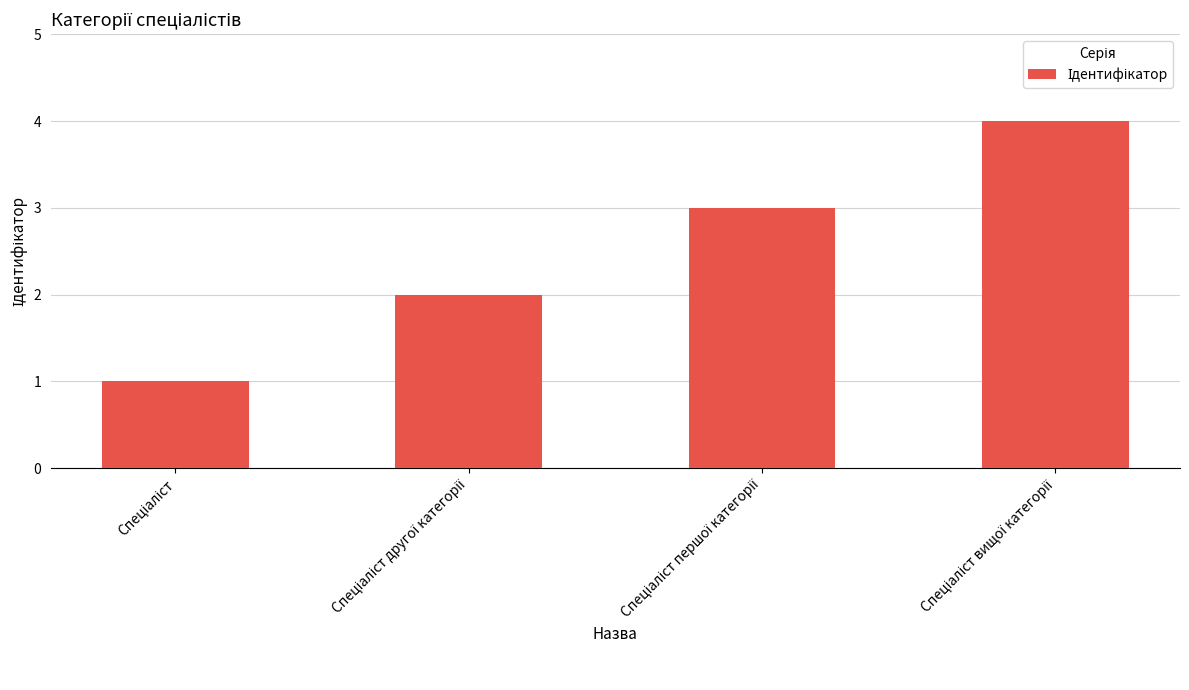

Does the chart contain any negative values?

No